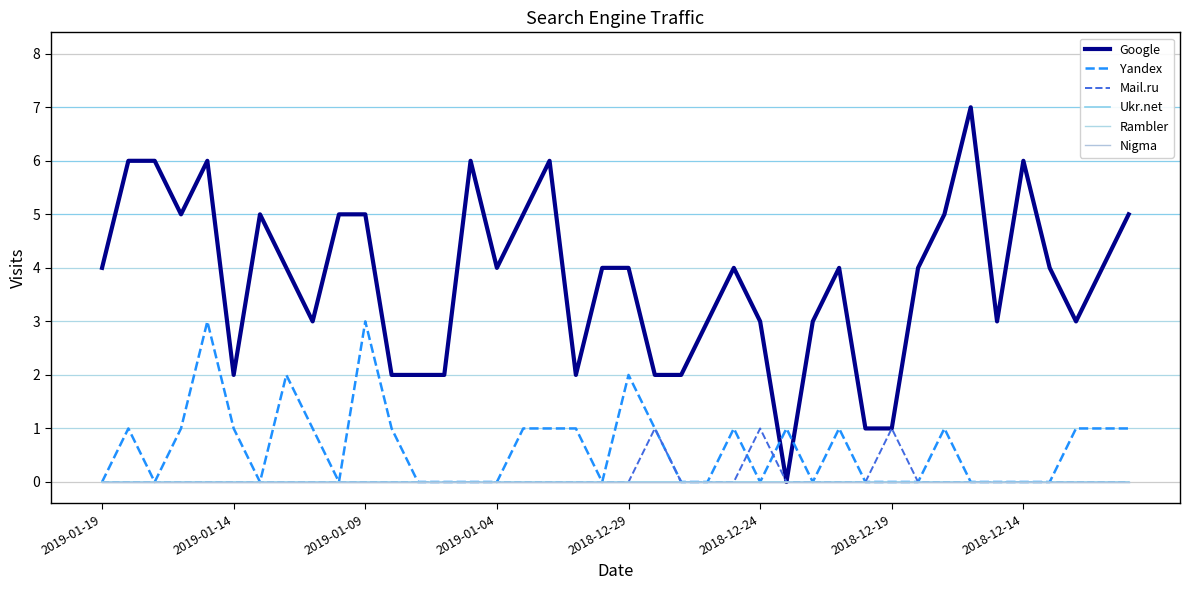

Is this an area chart (filled region under the line)?

No